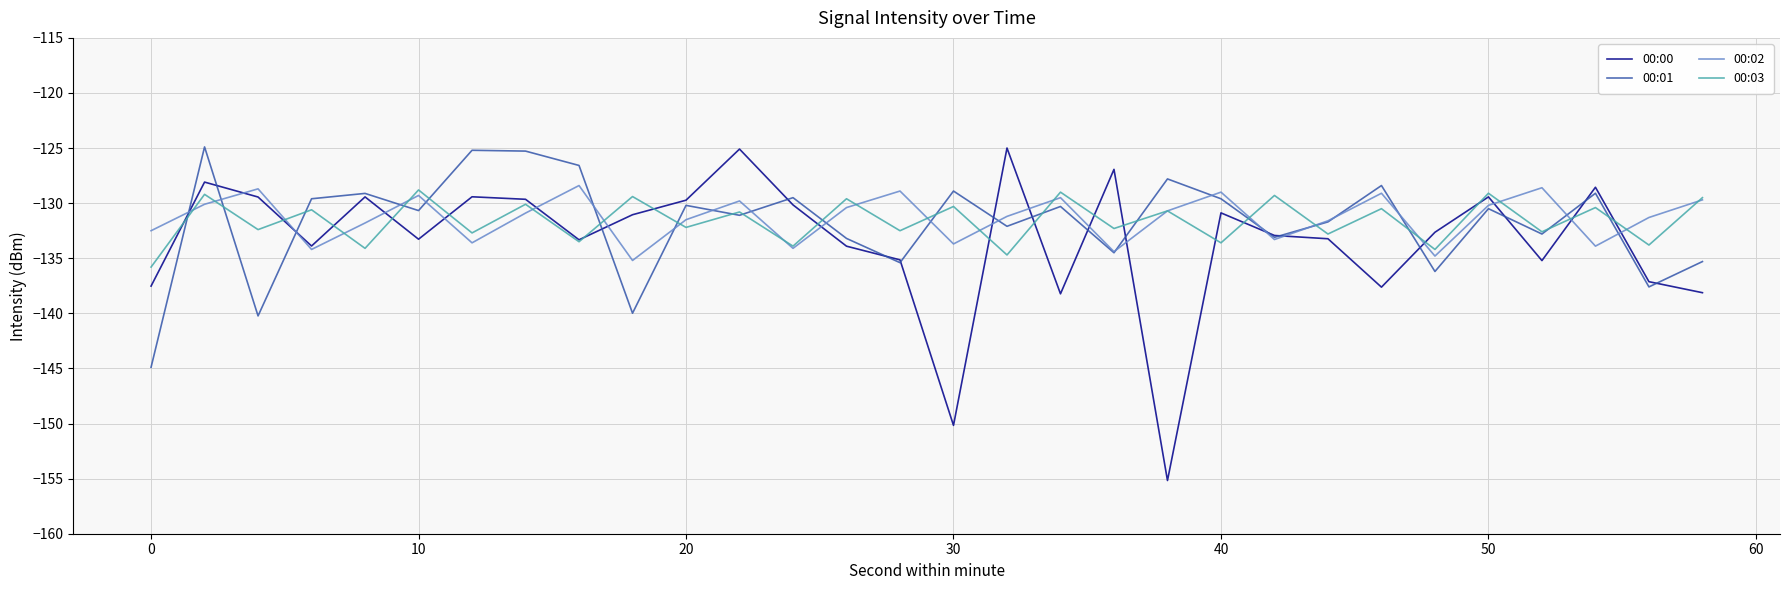

What is the smallest value displayed?

-155.2